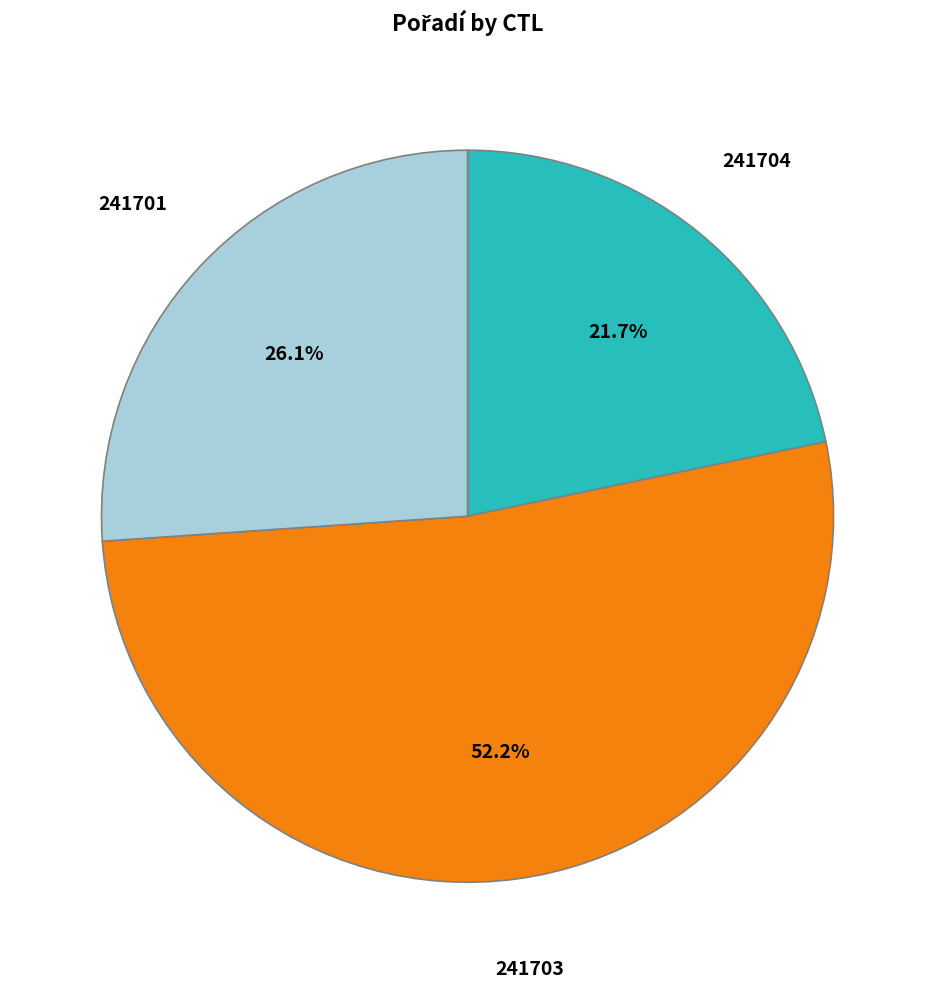

Is there any slice that represents more than half of the pie?

Yes